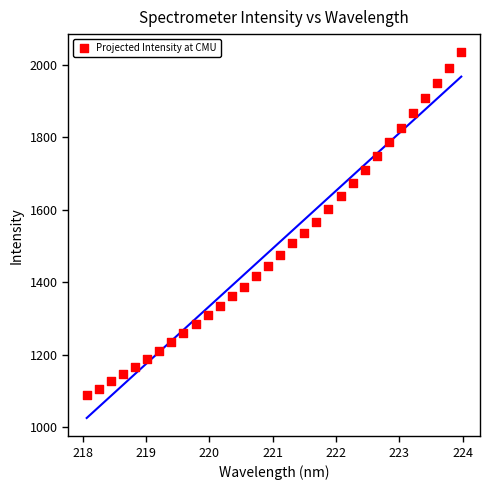

What is the range of X values (max minus min)?

5.9